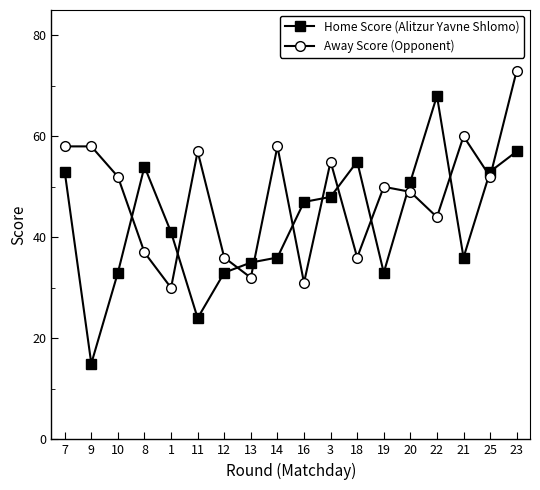

Which label corresponds to the largest value in the chart?

23